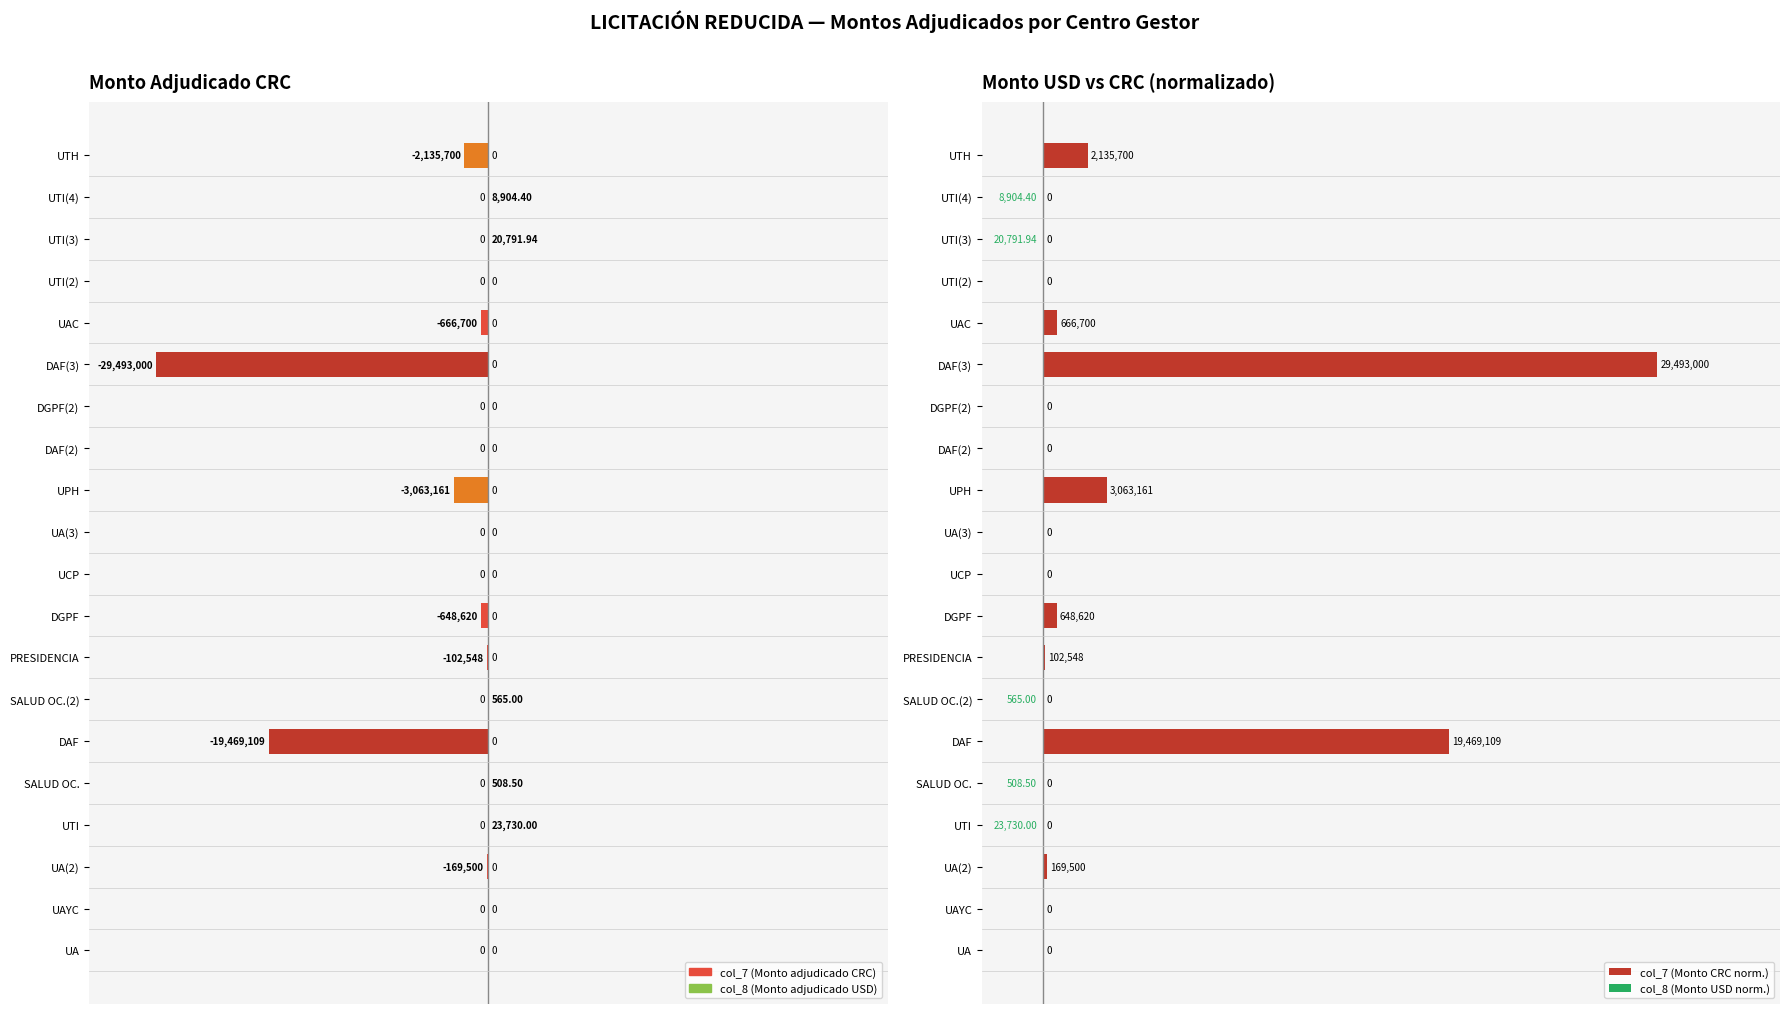

At how many categories does at least one series exceed 0?

13